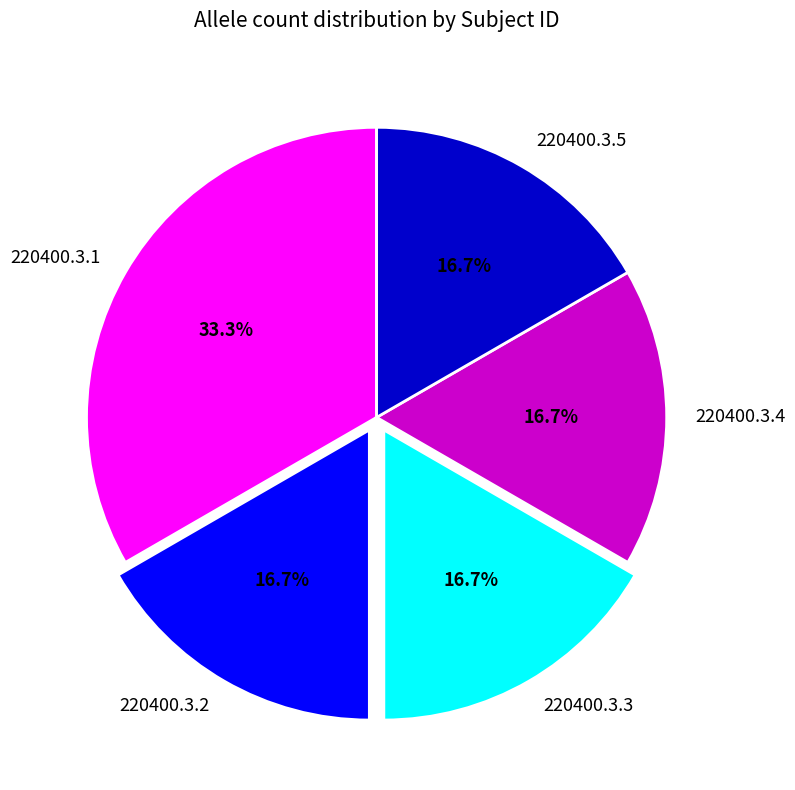

Does 220400.3.1 account for over 50% of the chart?

No